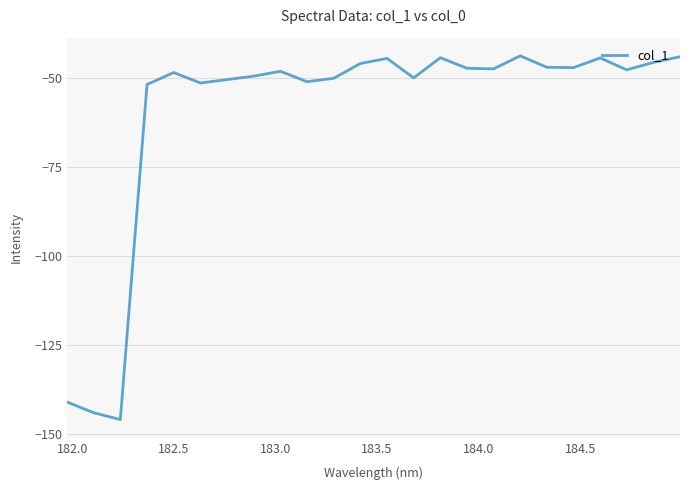

What is the maximum value shown in the chart?

-43.8